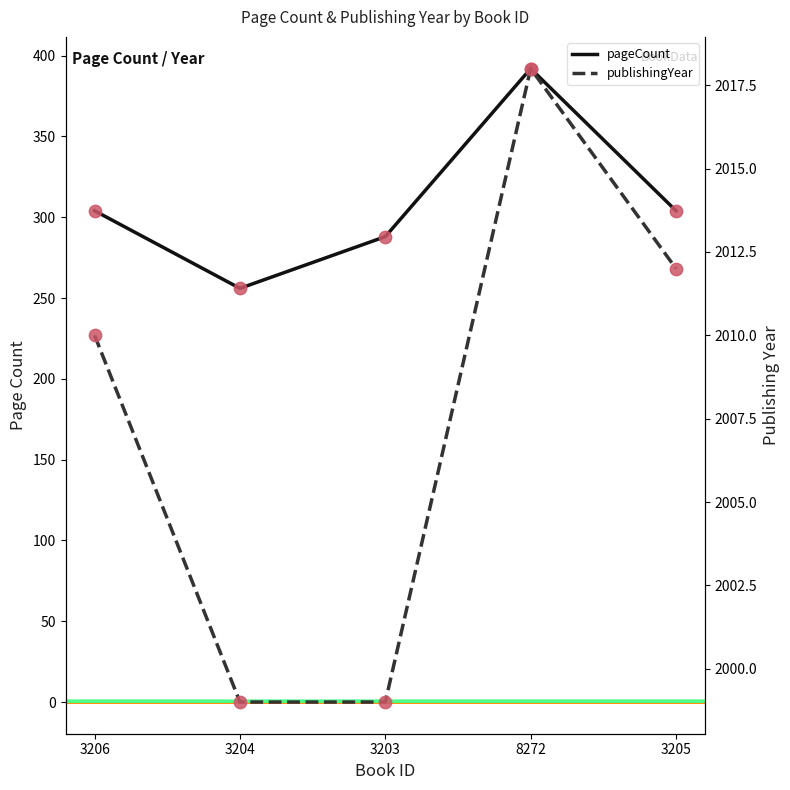

What are all the series names shown in the legend?

pageCount, publishingYear